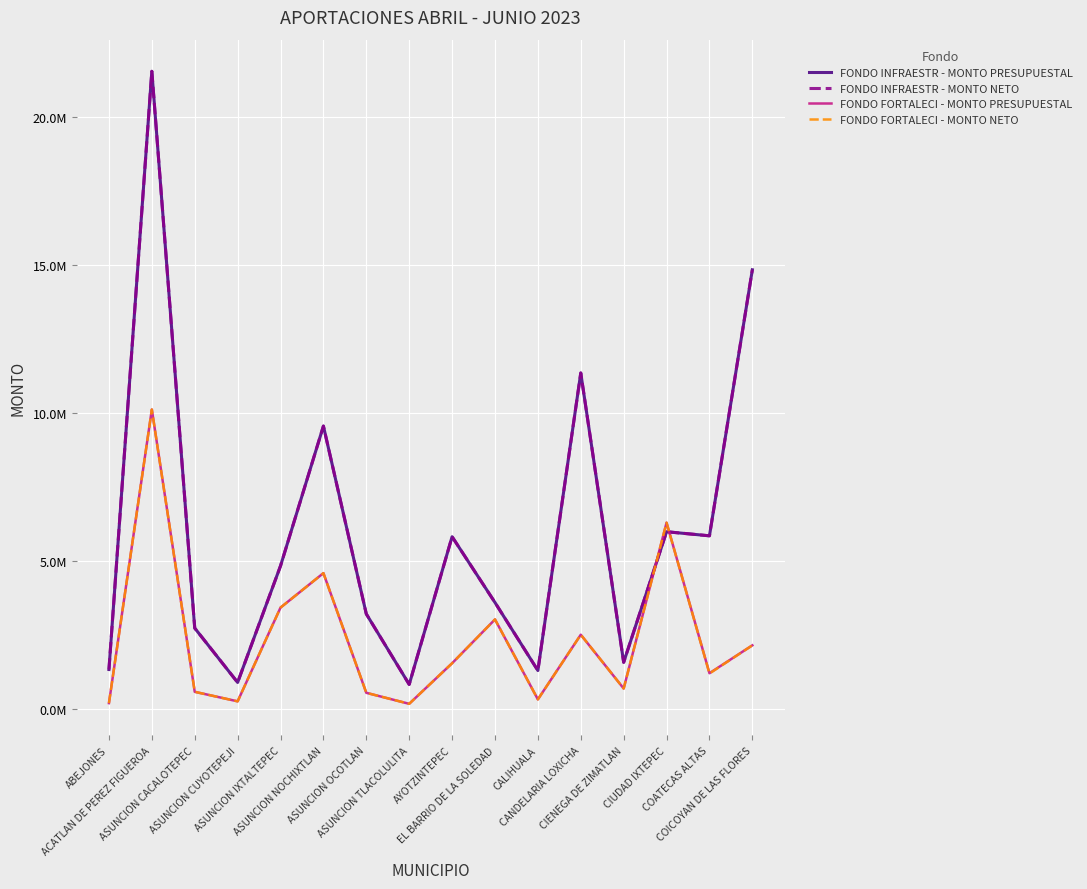

At which label is FONDO INFRAESTR - MONTO PRESUPUESTAL closest to 11174968?

CANDELARIA LOXICHA